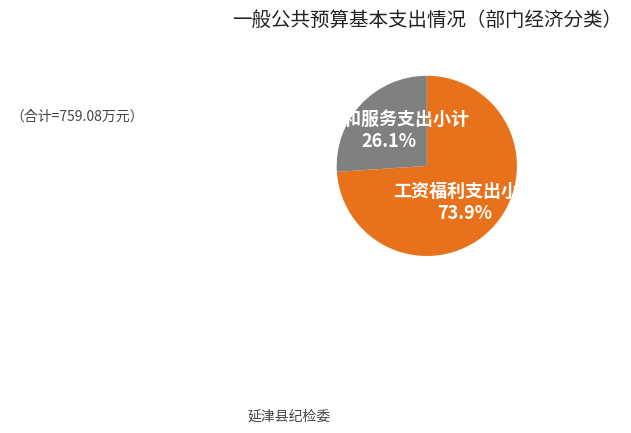

Is there any slice that represents more than half of the pie?

Yes